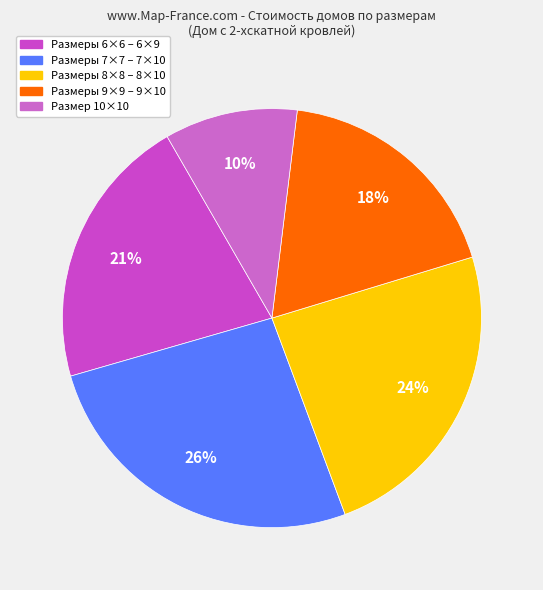

How many segments does this pie chart have?

5